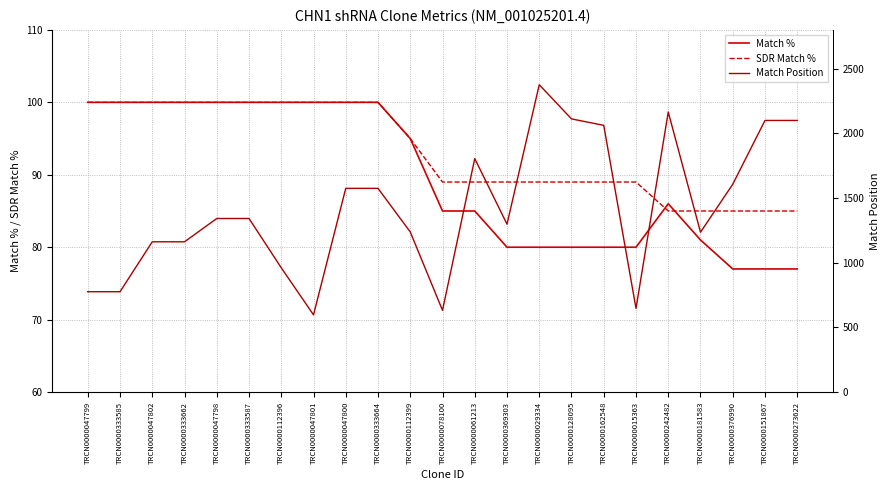

What is the average value of the Match % series?

90